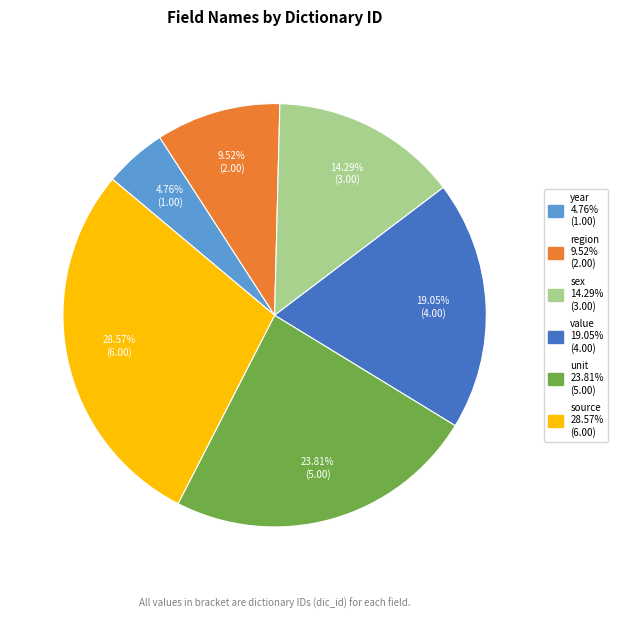

How many segments does this pie chart have?

6